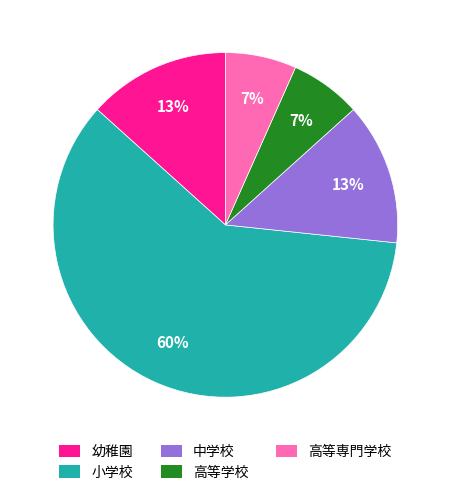

Which category has the biggest portion of the pie?

小学校